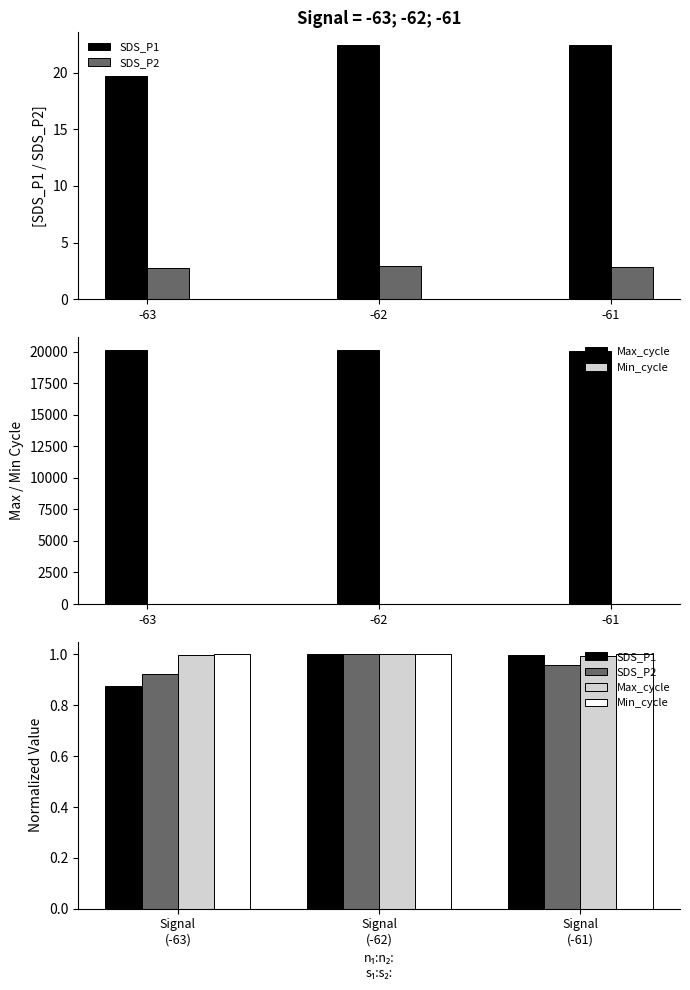

Count the SDS_P2 values in the range 0 to 1.

3